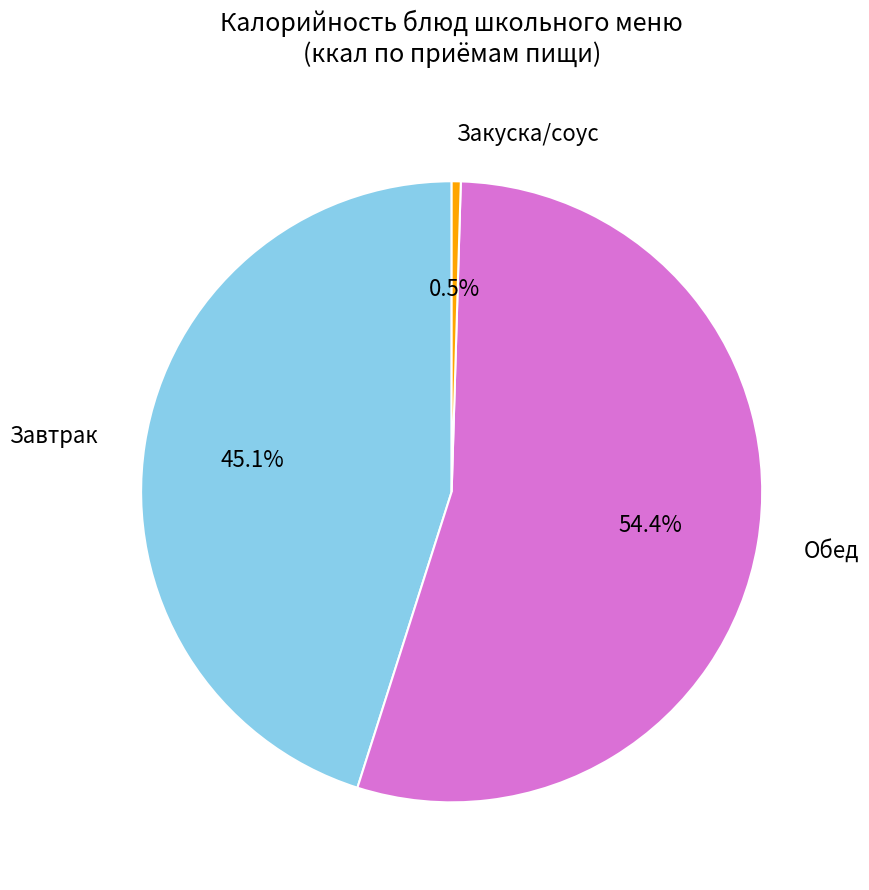

Is there any slice that represents more than half of the pie?

Yes